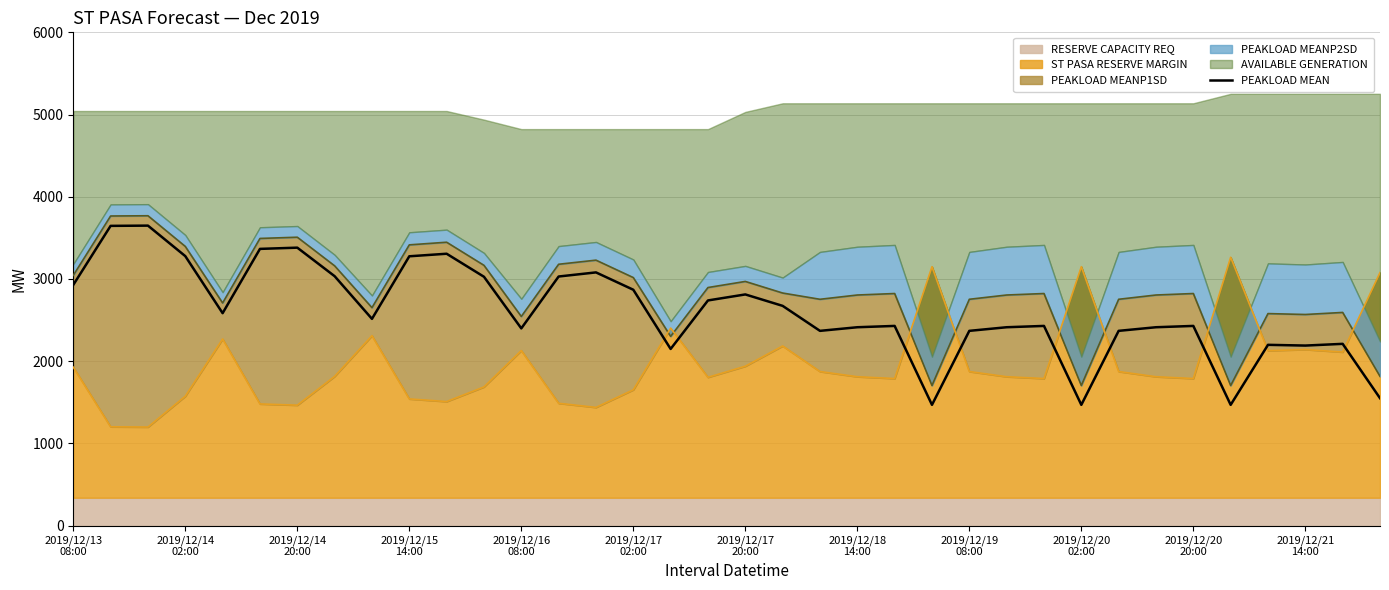

Does the chart display data point markers on the line(s)?

No